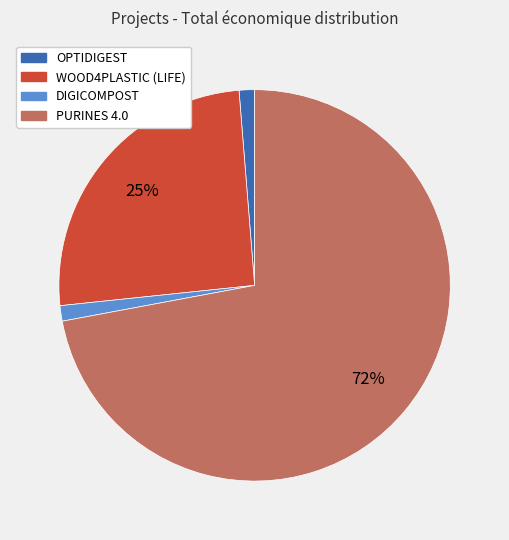

To the nearest percent, what is the average slice percentage?

25%